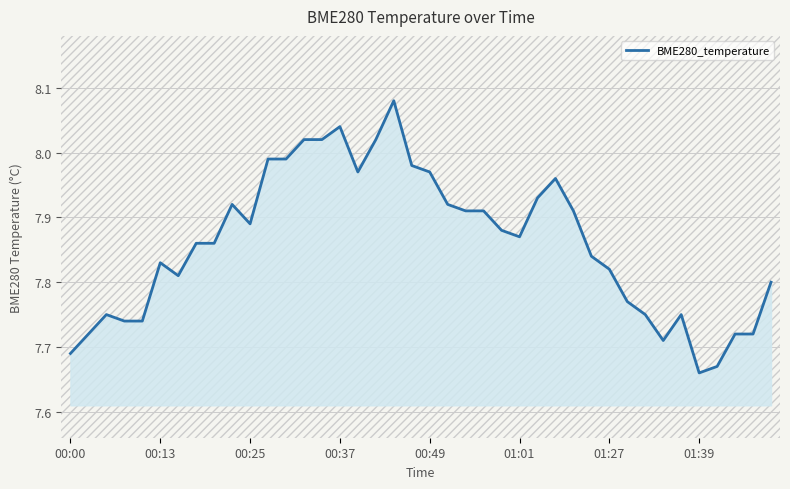

What is the difference between the maximum and minimum values?

0.4